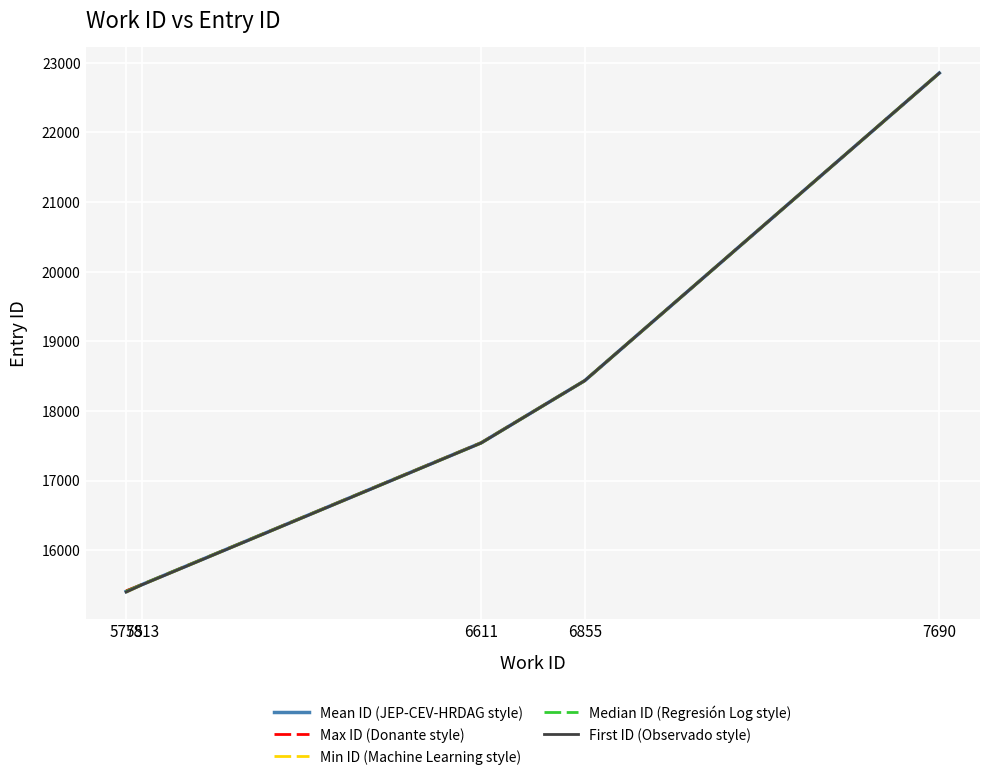

True or false: Max ID (Donante style) and First ID (Observado style) intersect in this chart.

False